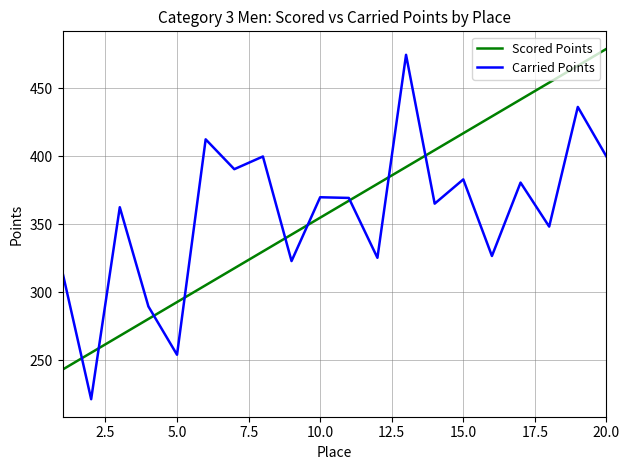

What is the minimum value shown in the chart?

221.5